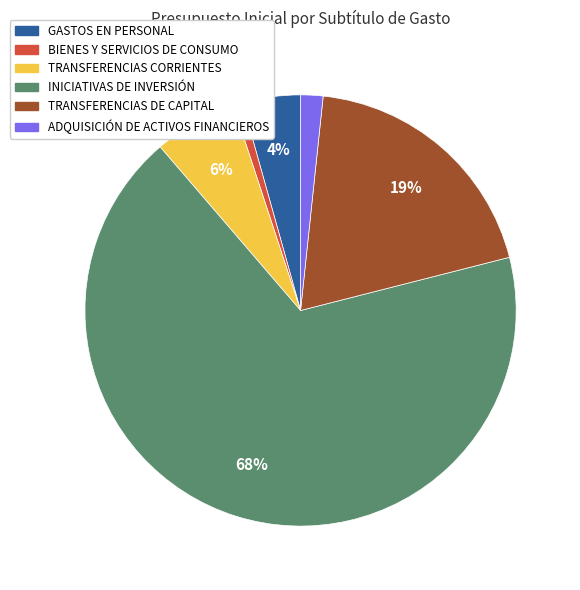

Which slice is the largest?

INICIATIVAS DE INVERSIÓN